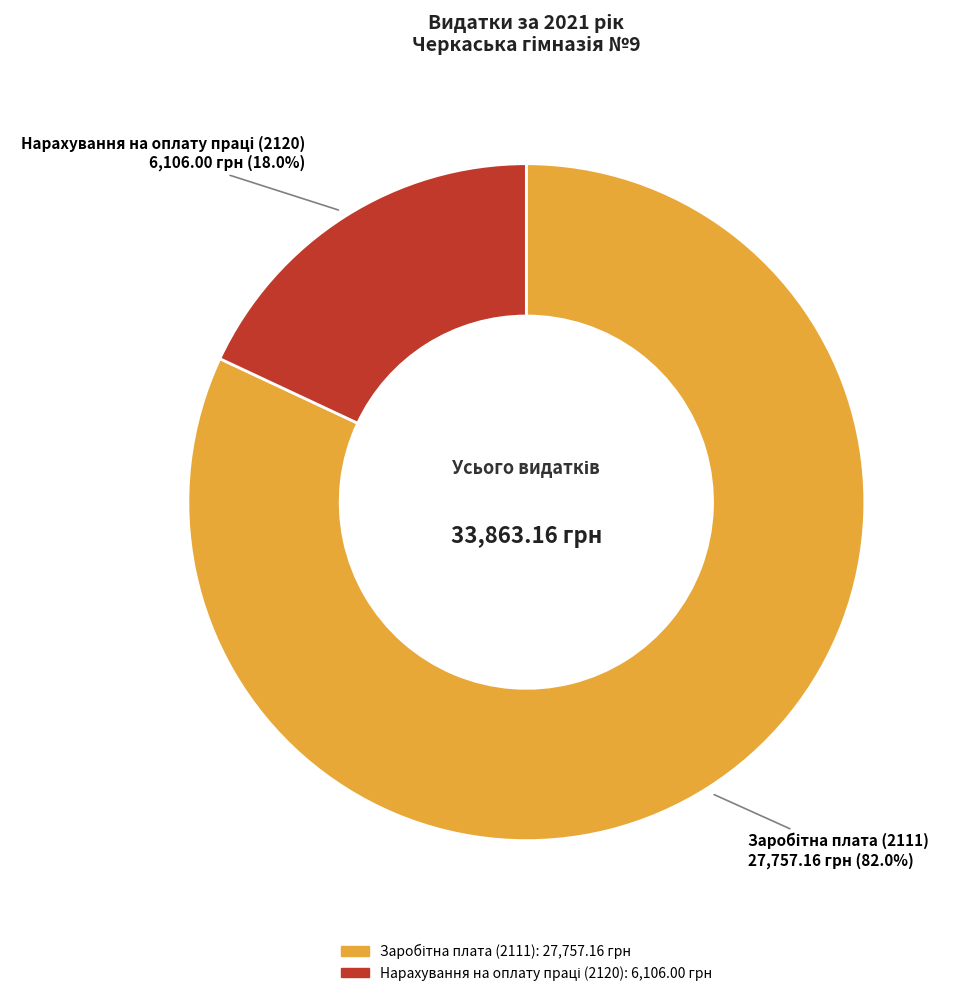

Count the number of slices in the pie.

2